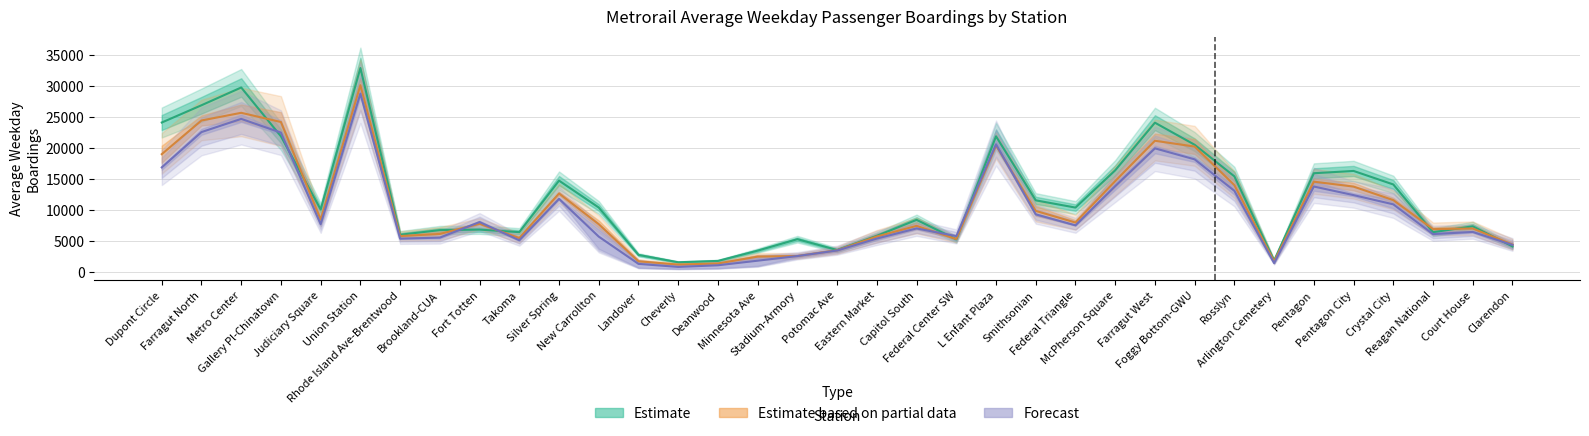

In 2016, how many points are higher than both neighbors (excluding endpoints)?

9